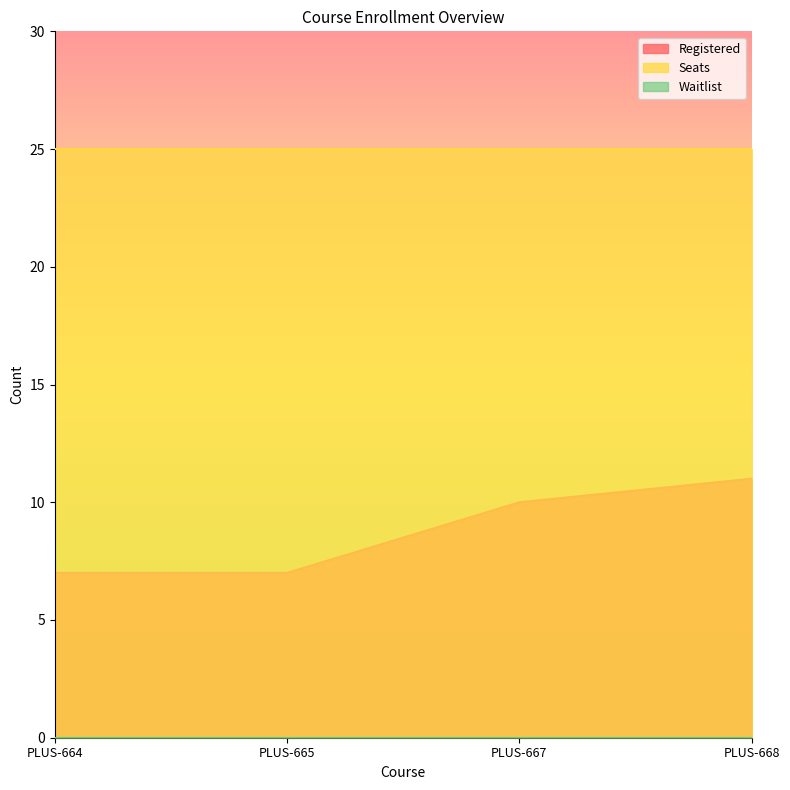

The value of Waitlist at PLUS-667 is 0. True or false?

True